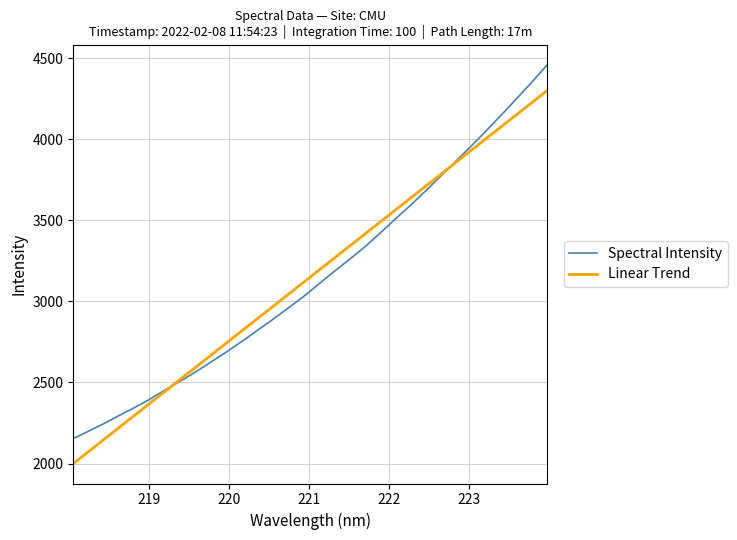

What is the minimum value shown in the chart?

1999.7